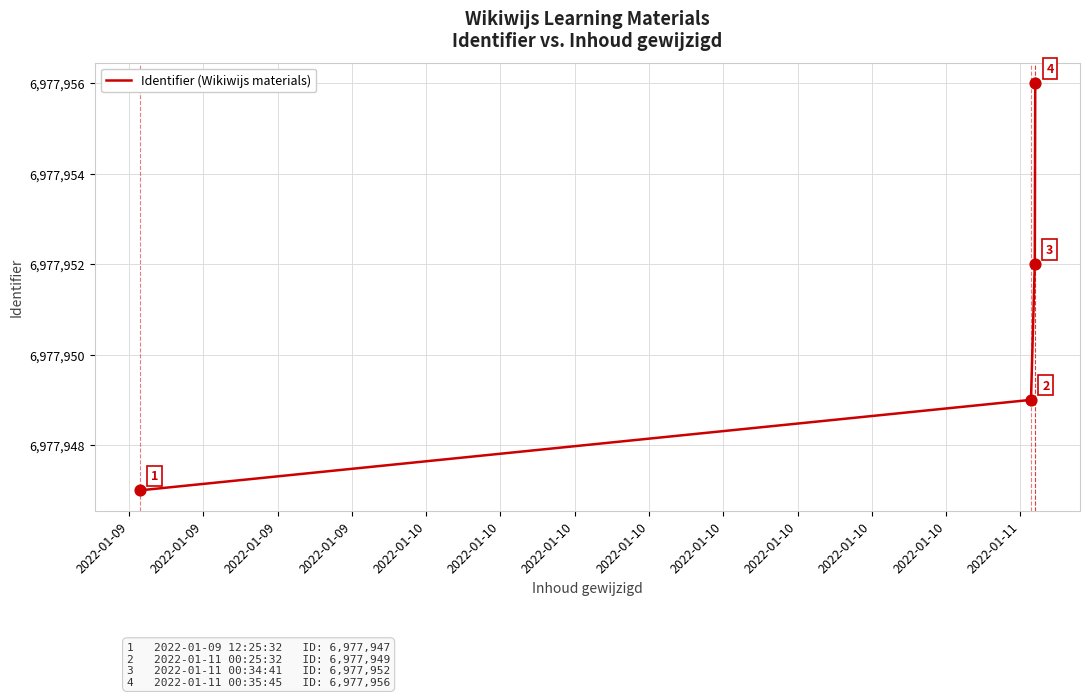

What is the maximum value shown in the chart?

6977956